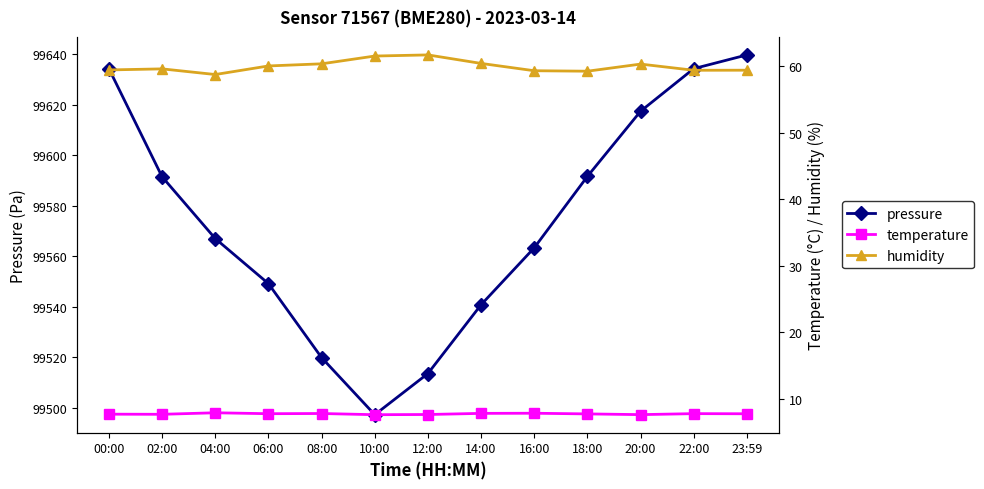

At 06:00, list the series in order from smallest to largest.

temperature, humidity, pressure